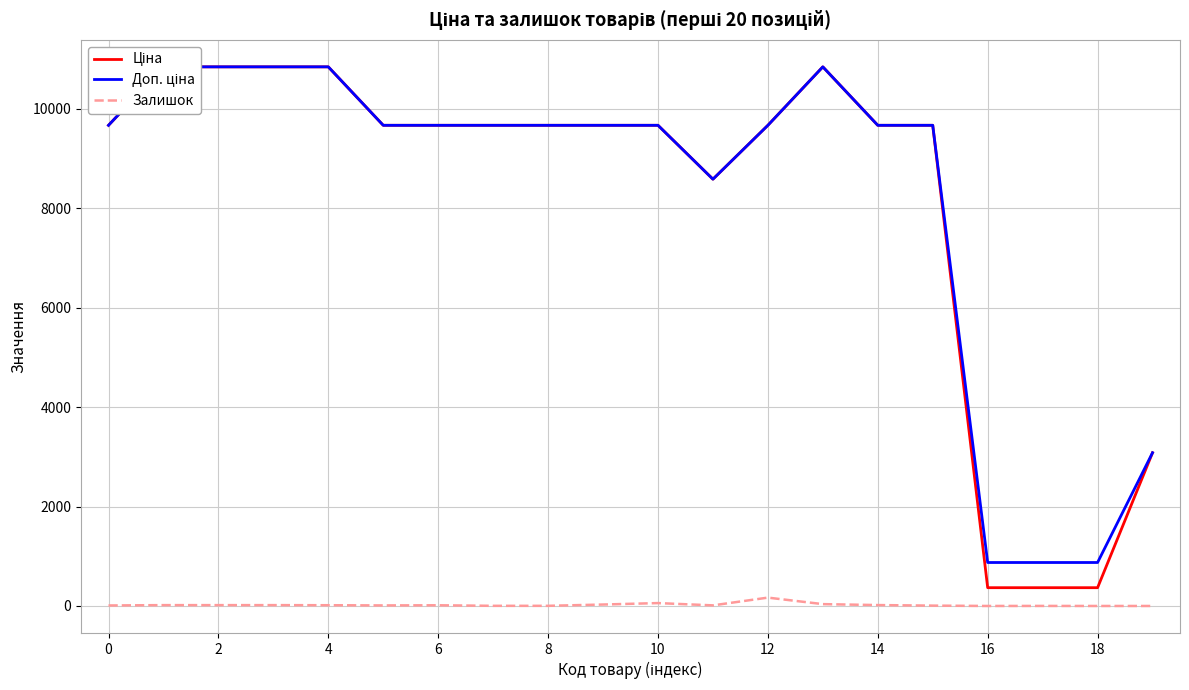

What is the difference between the maximum and minimum values in the Доп. ціна series?

9966.1